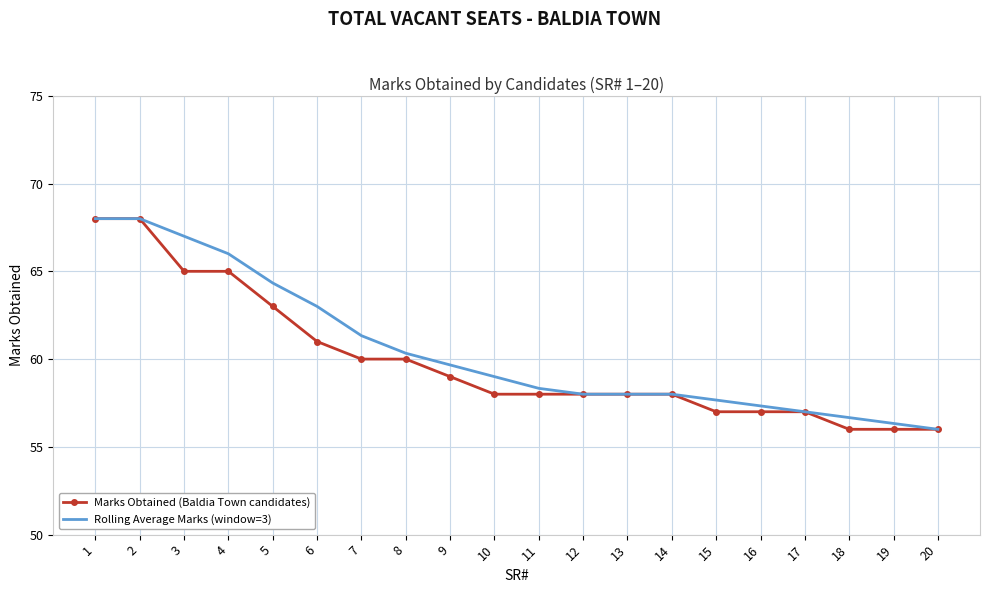

What is the total value across all series at 20?

112.0